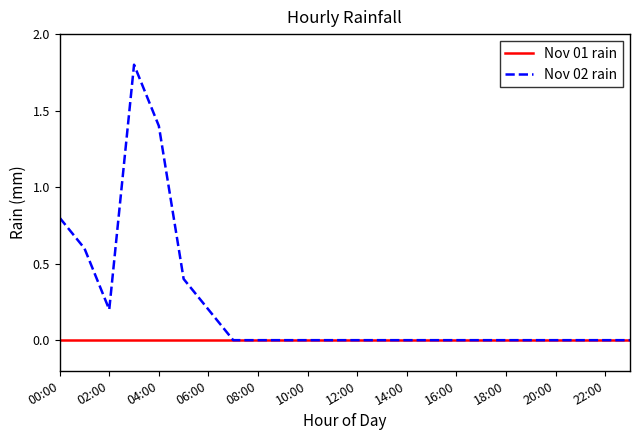

List the series in order of their peak value, highest first.

Nov 02 rain, Nov 01 rain